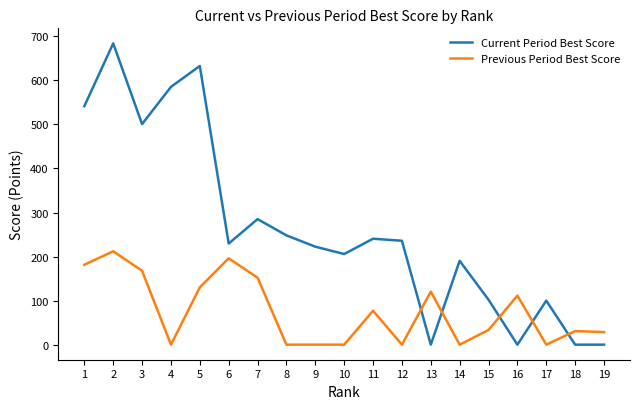

At how many categories does at least one series exceed 480?

5